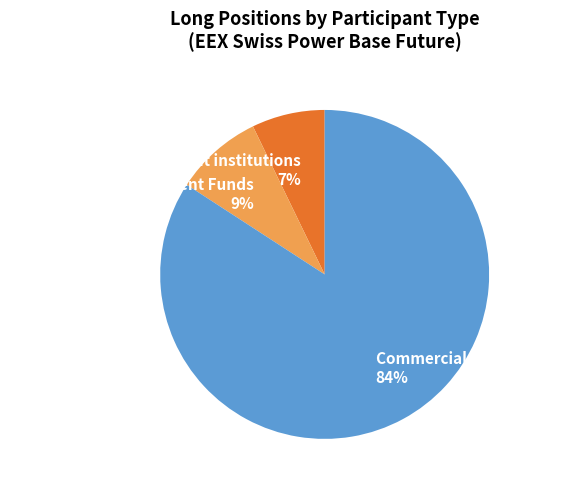

Which slice represents more than half of the pie?

Commercial Undertakings